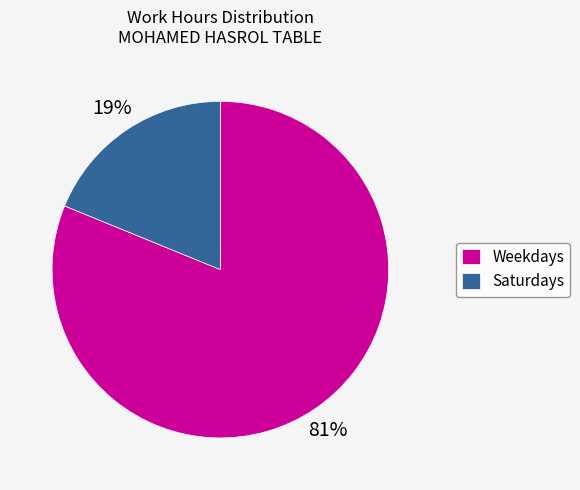

Which slice is the smallest?

Saturdays